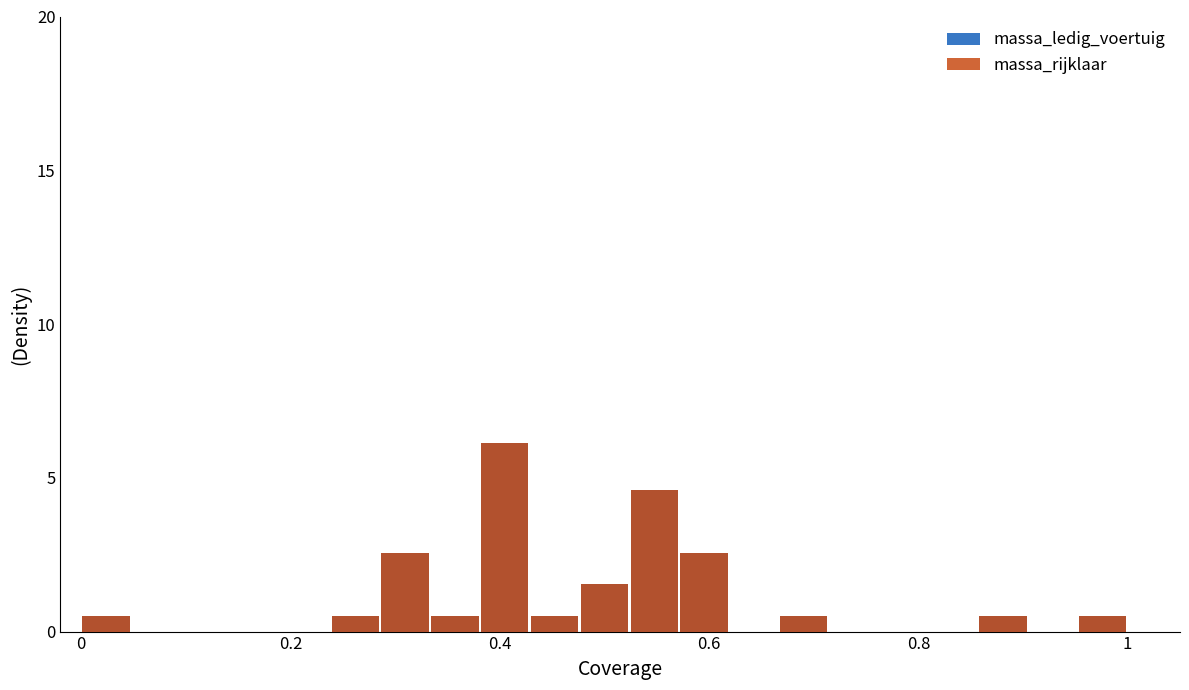

Which category has the highest value in the massa_ledig_voertuig series?

0.4